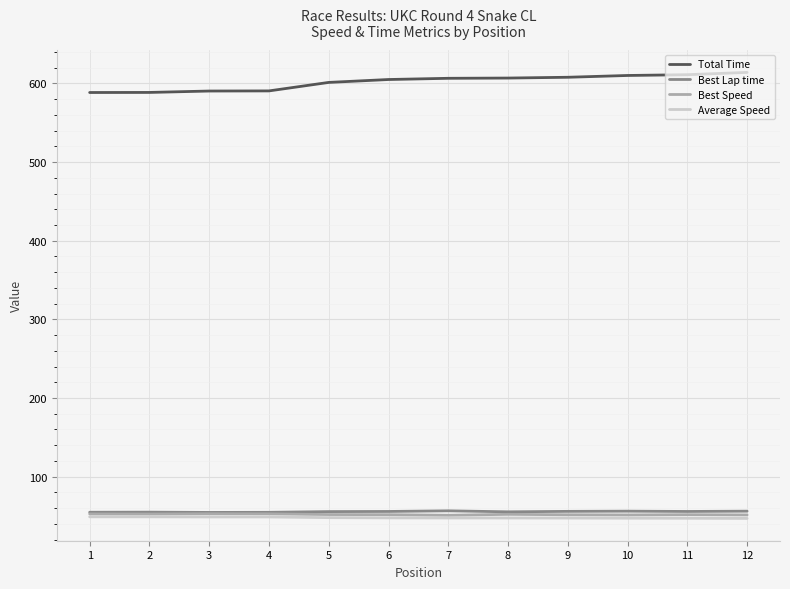

True or false: Total Time and Best Speed cross at least once.

False